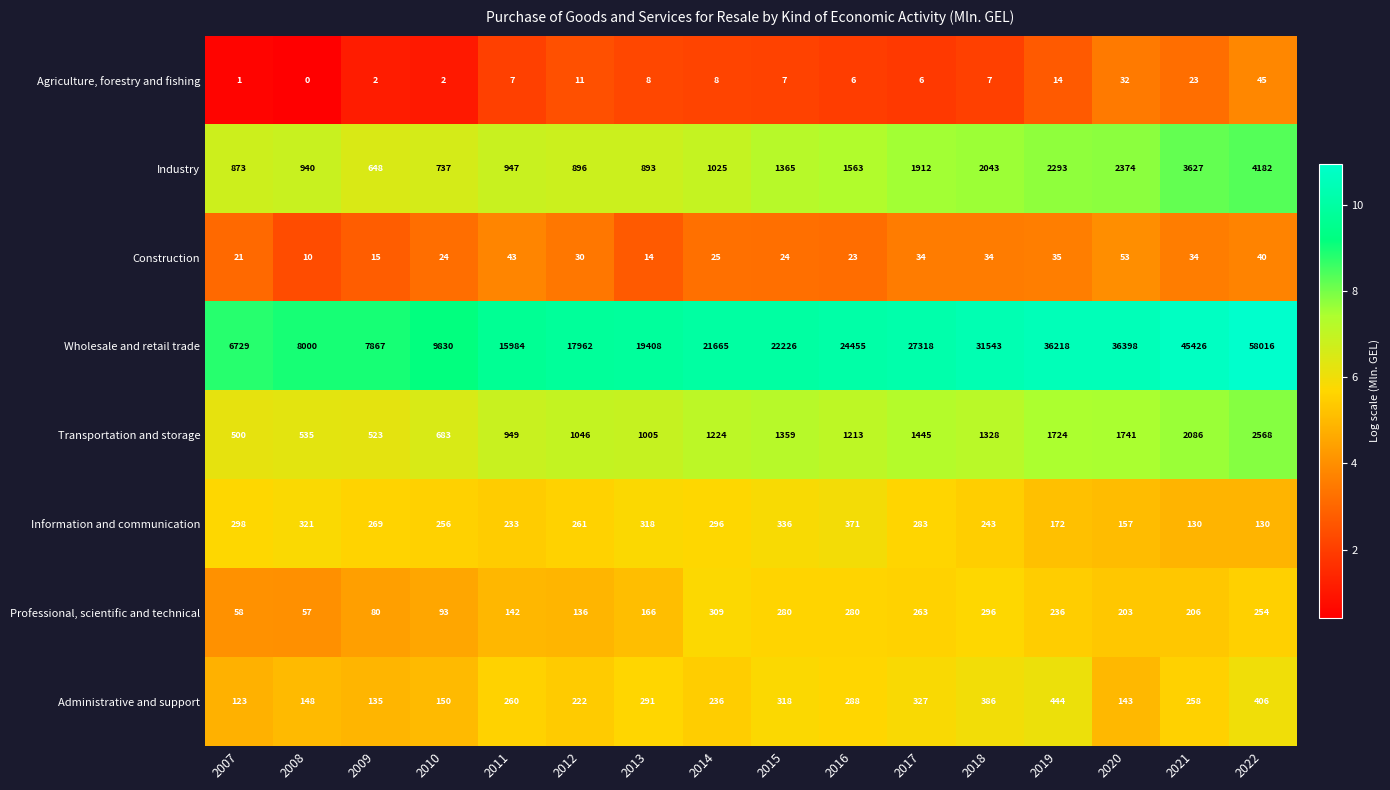

How many categories are shown in the chart?

16